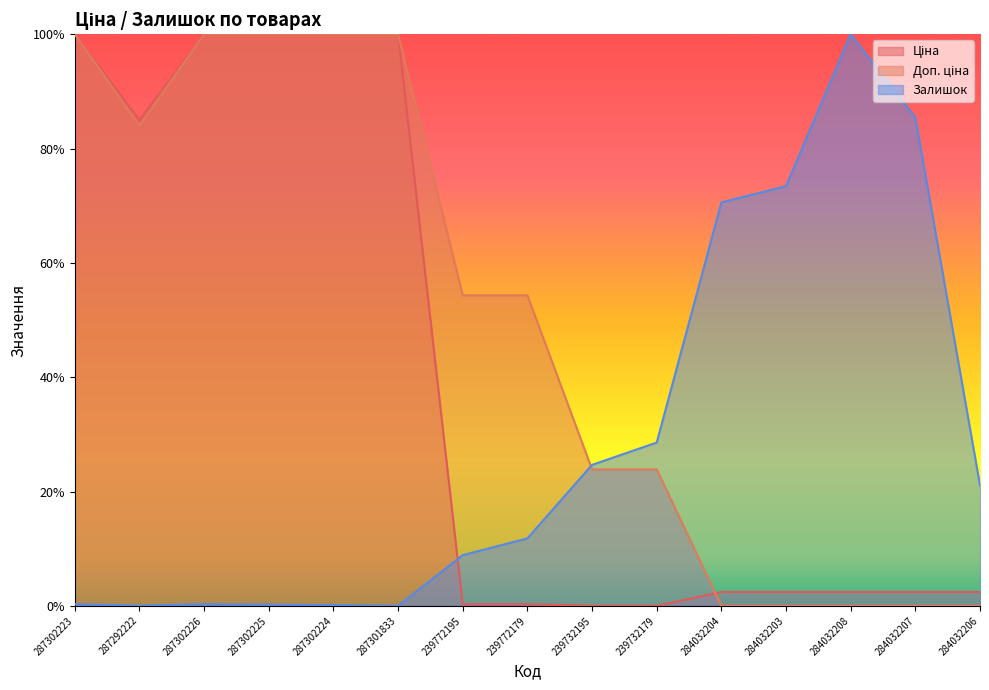

What is the label of the 8th point from the right?

239772179